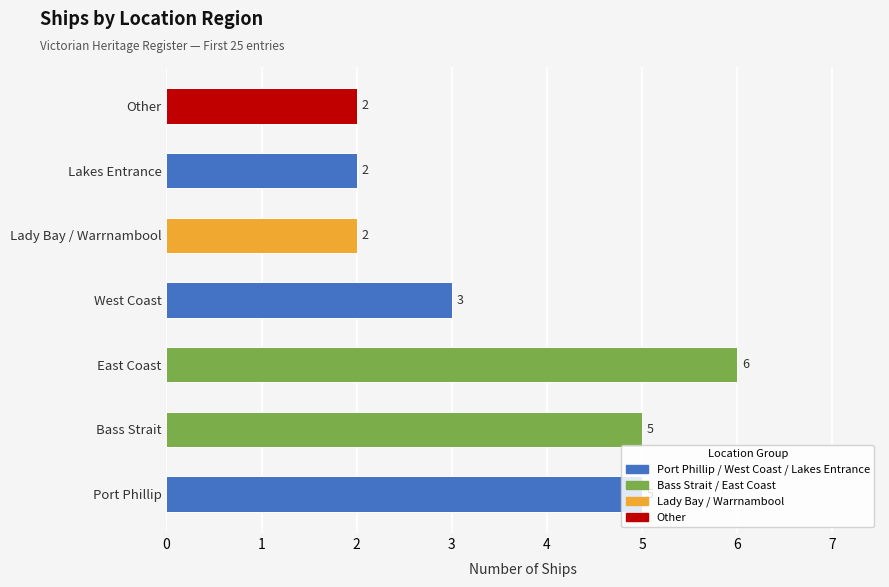

Is it true that the value at East Coast is 3?

False